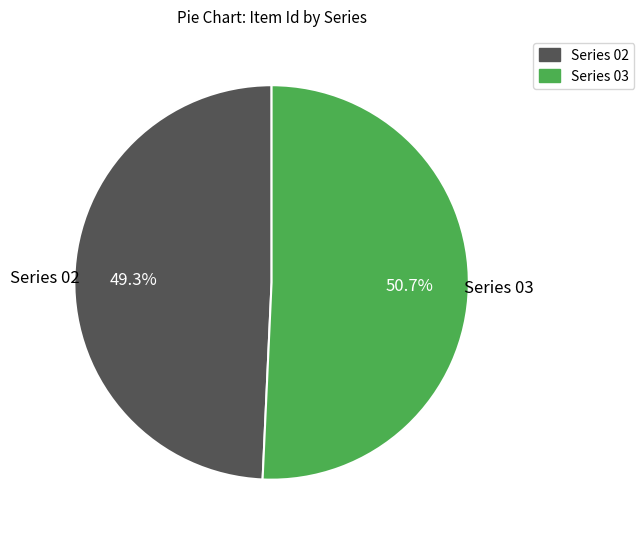

To the nearest percent, what portion does Series 02 represent?

49%